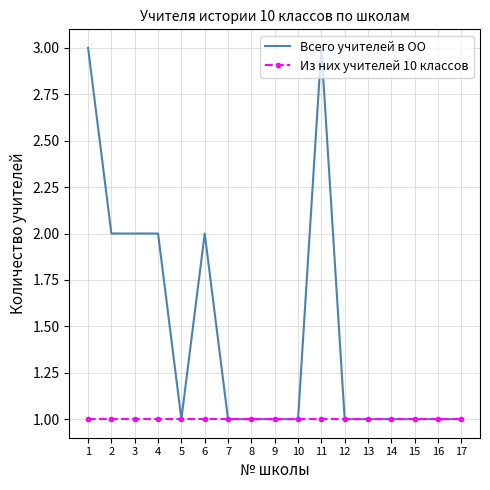

Which series has the widest spread of values?

Всего учителей в ОО